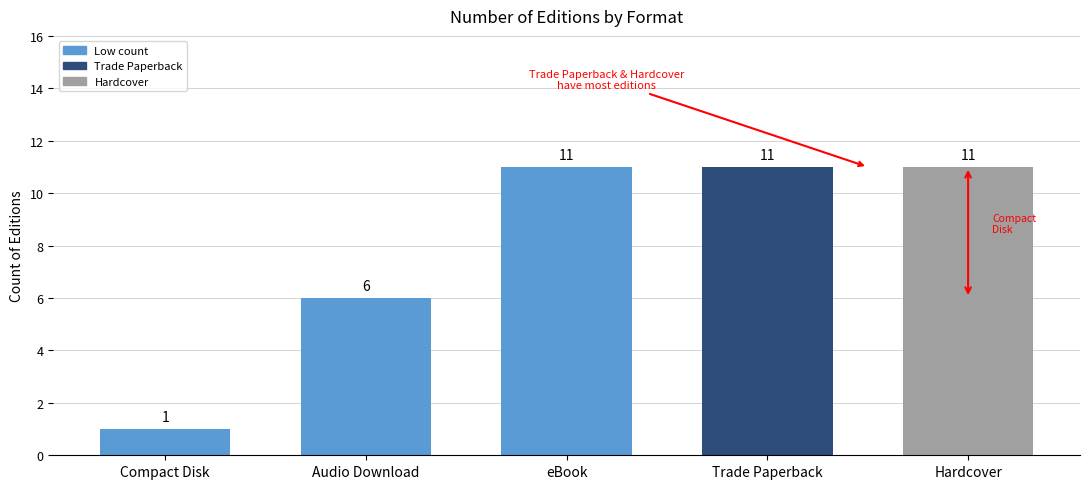

The chart shows a value of 11 at Trade Paperback. True or false?

True